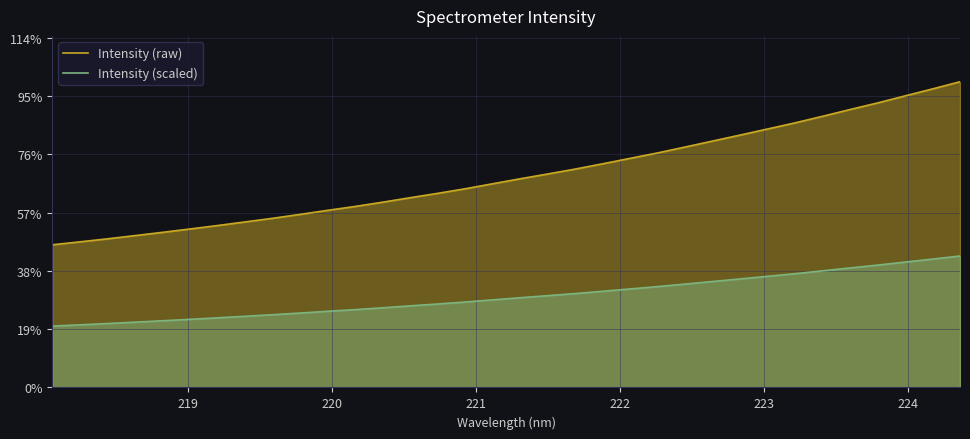

What are all the series names shown in the legend?

Intensity (raw), Intensity (scaled)